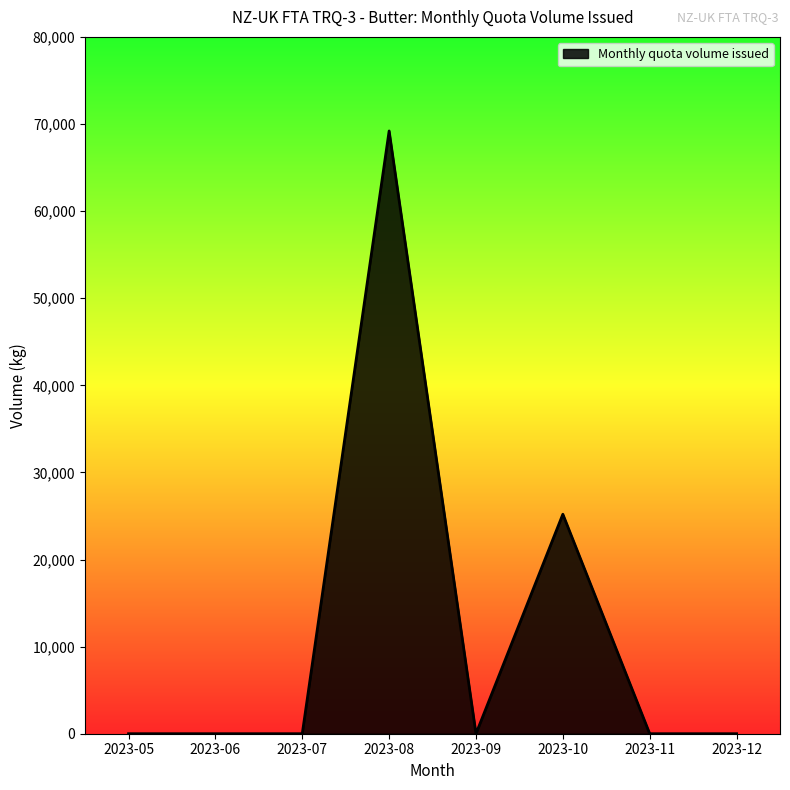

The chart shows a value of 0 at 2023-07. True or false?

True